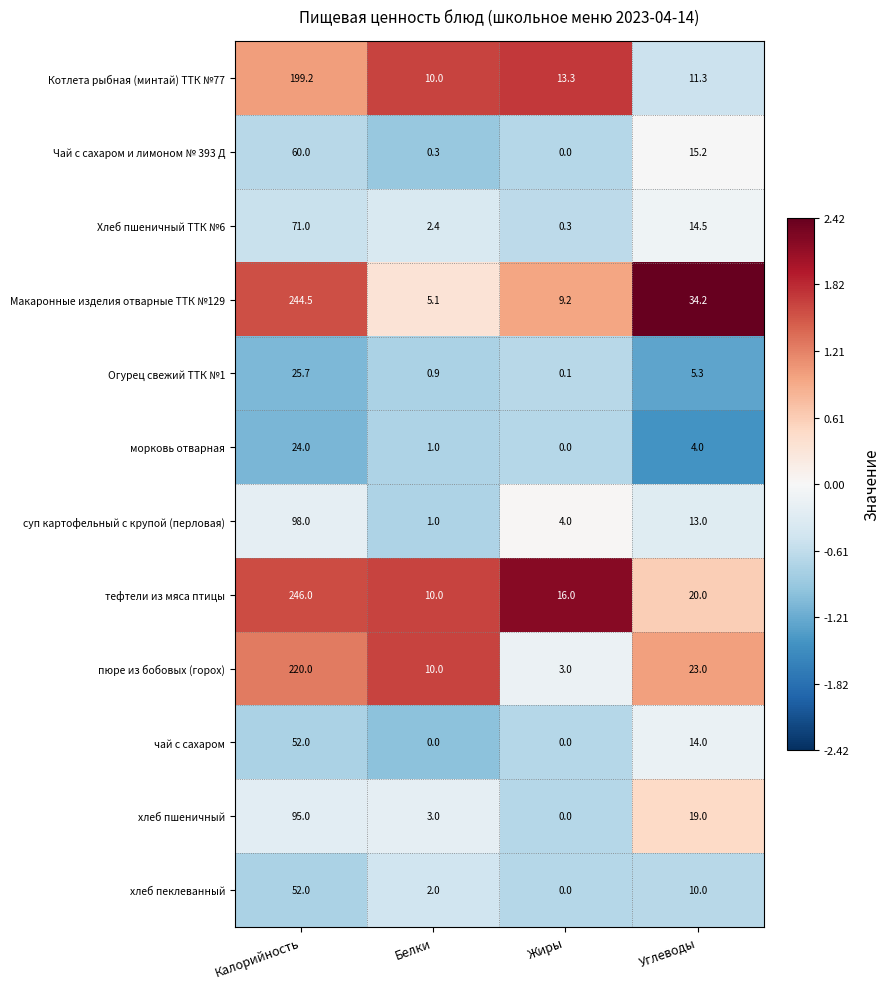

How many data points does each series have?

4